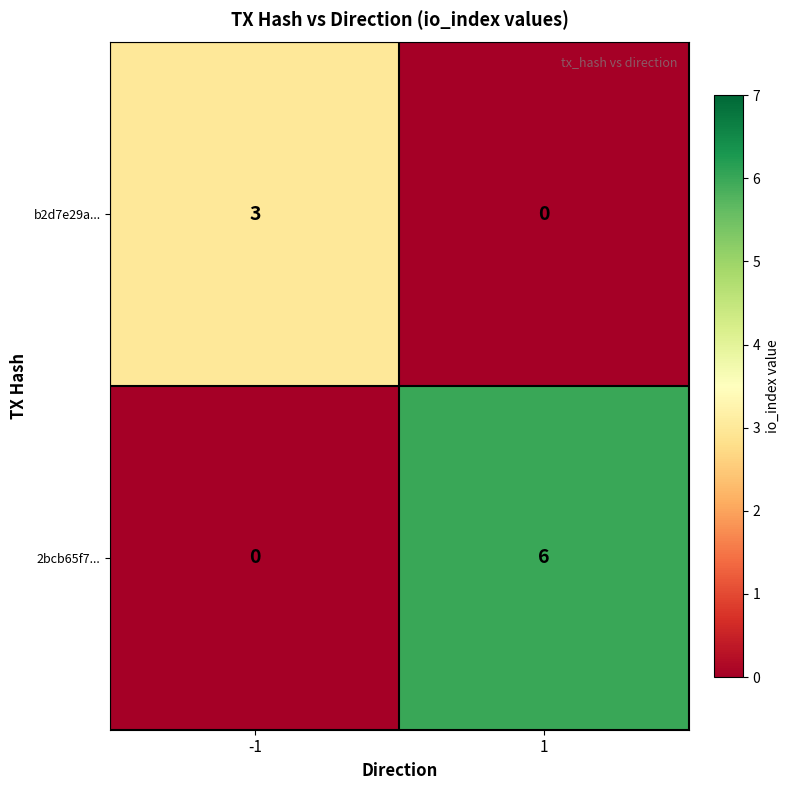

What is the difference between the maximum and minimum values in the b2d7e29a... series?

3